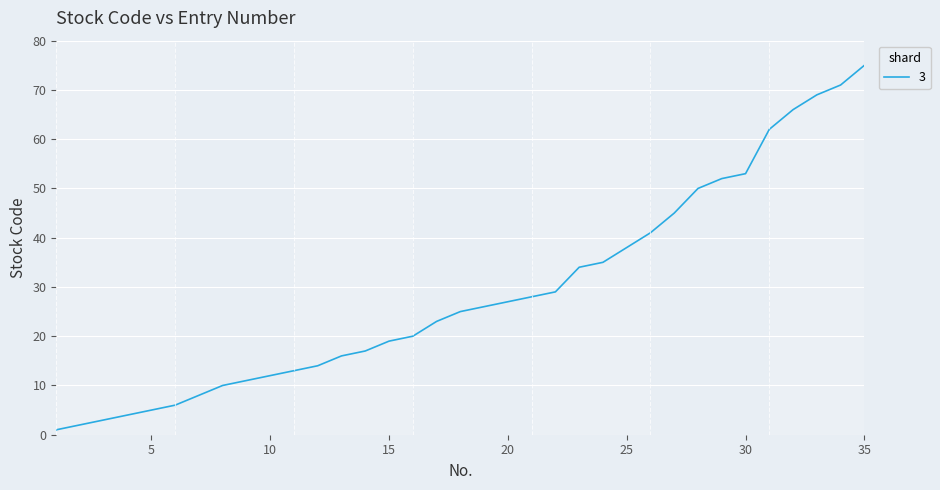

What is the difference between the maximum and minimum values?

74